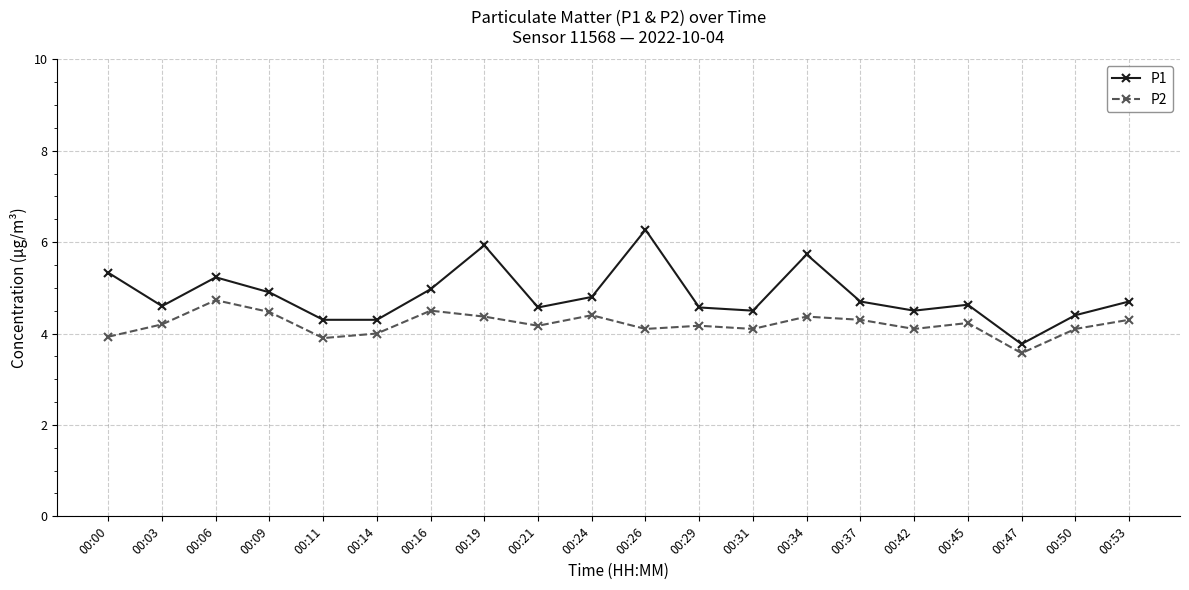

What is the maximum value for P2?

4.7